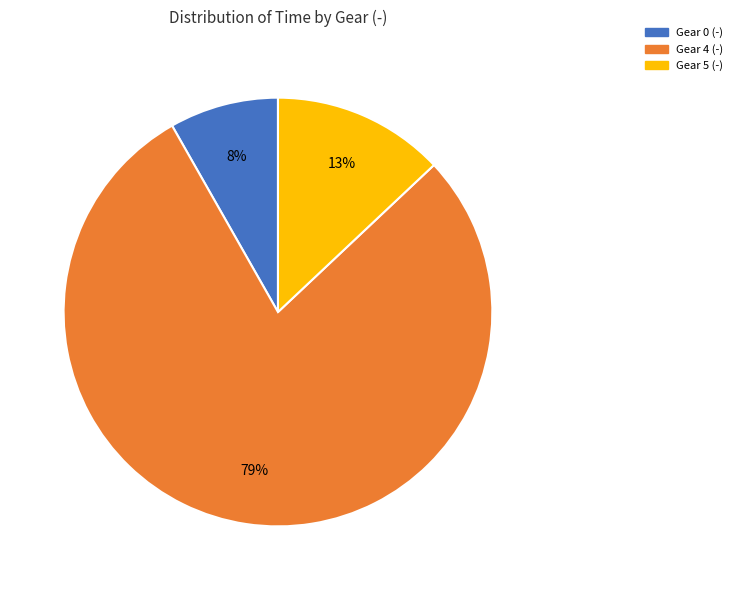

Which has a higher value, Gear 0 (-) or Gear 5 (-)?

Gear 5 (-)